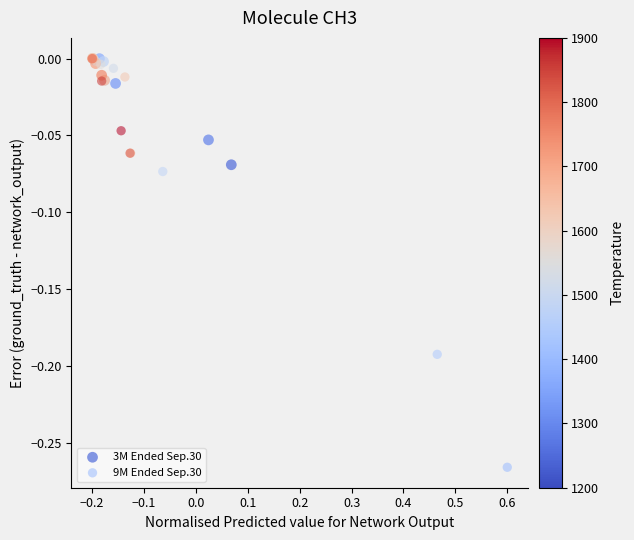

Which series has the largest Y range (max minus min)?

9M Ended Sep.30